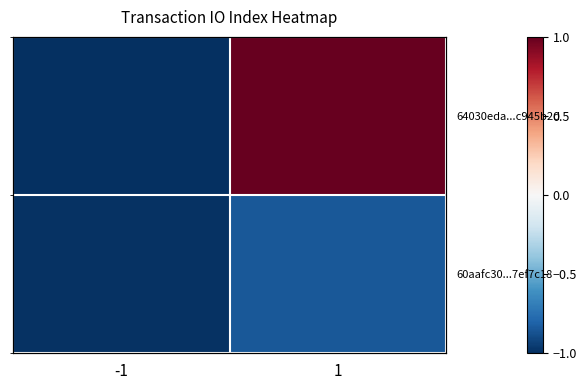

Between 1 and -1, which is larger?

1